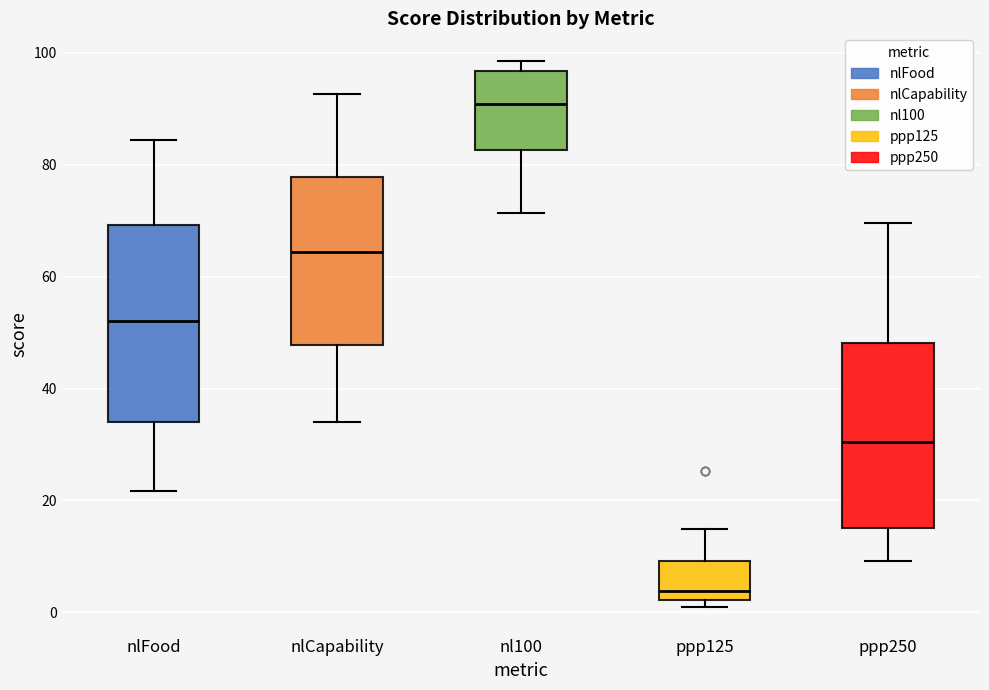

Reading left to right, transcribe this box plot: for each box, give where its median line is, the range the box spans, and where its two whiskers end, as read against the y-axis. The values are not printed on the chart, so give them approximately, as read against the axis.

nlFood: median 52, box 34 to 70, whiskers 22 to 84
nlCapability: median 64, box 48 to 78, whiskers 34 to 92
nl100: median 90, box 82 to 96, whiskers 72 to 98
ppp125: median 4, box 2 to 10, whiskers 0 to 14
ppp250: median 30, box 16 to 48, whiskers 10 to 70